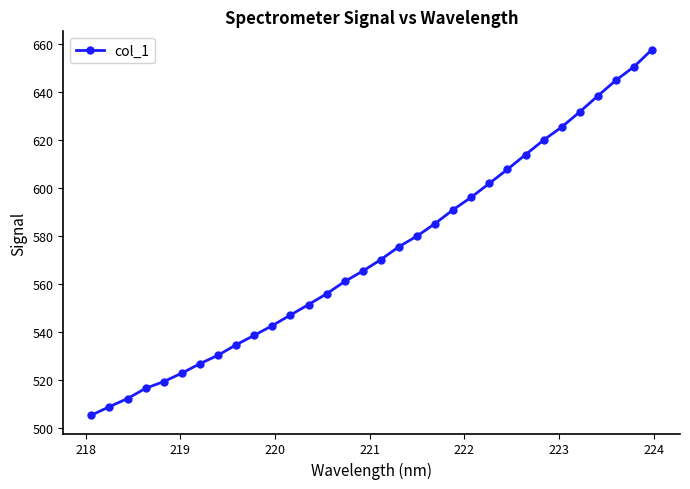

True or false: there are more than 2 points higher than both neighbors.

False